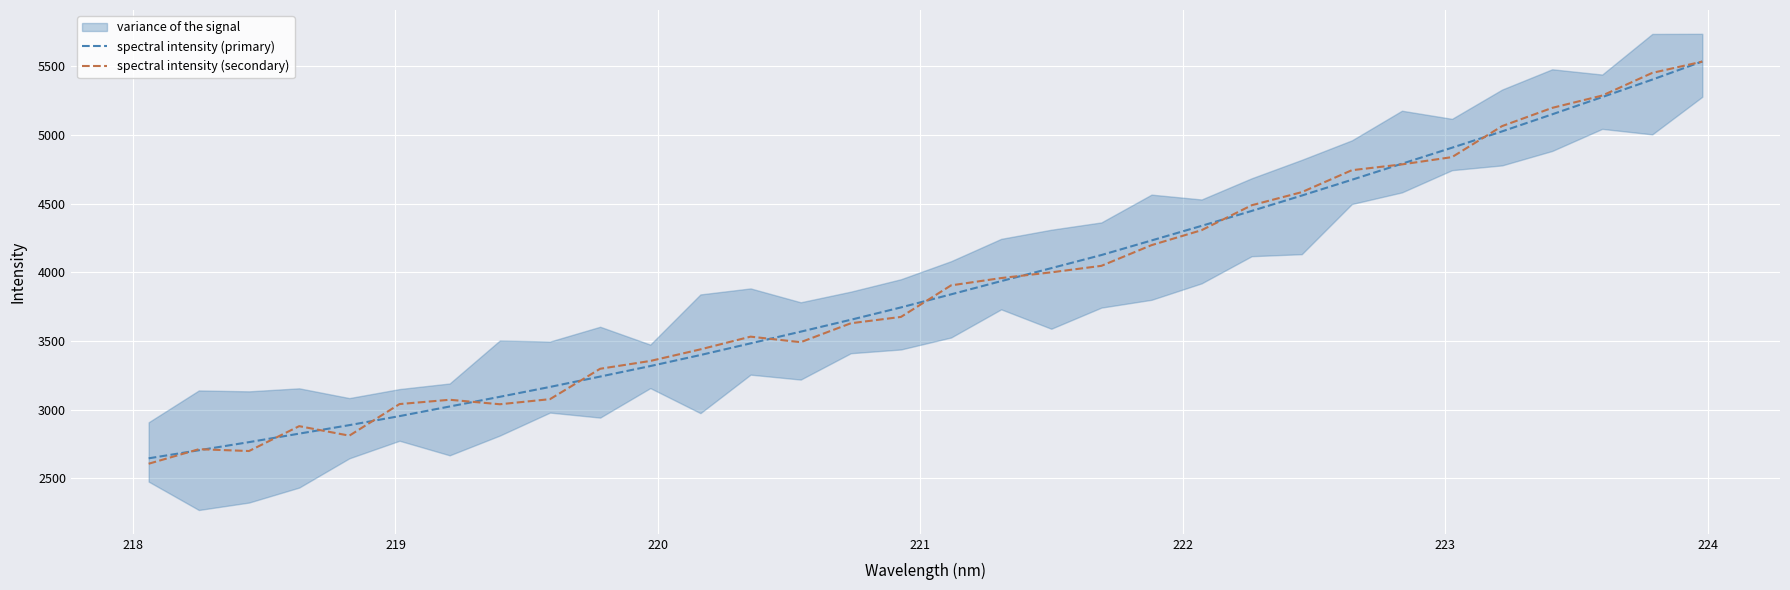

What is the maximum value for spectral intensity (primary)?

5533.6